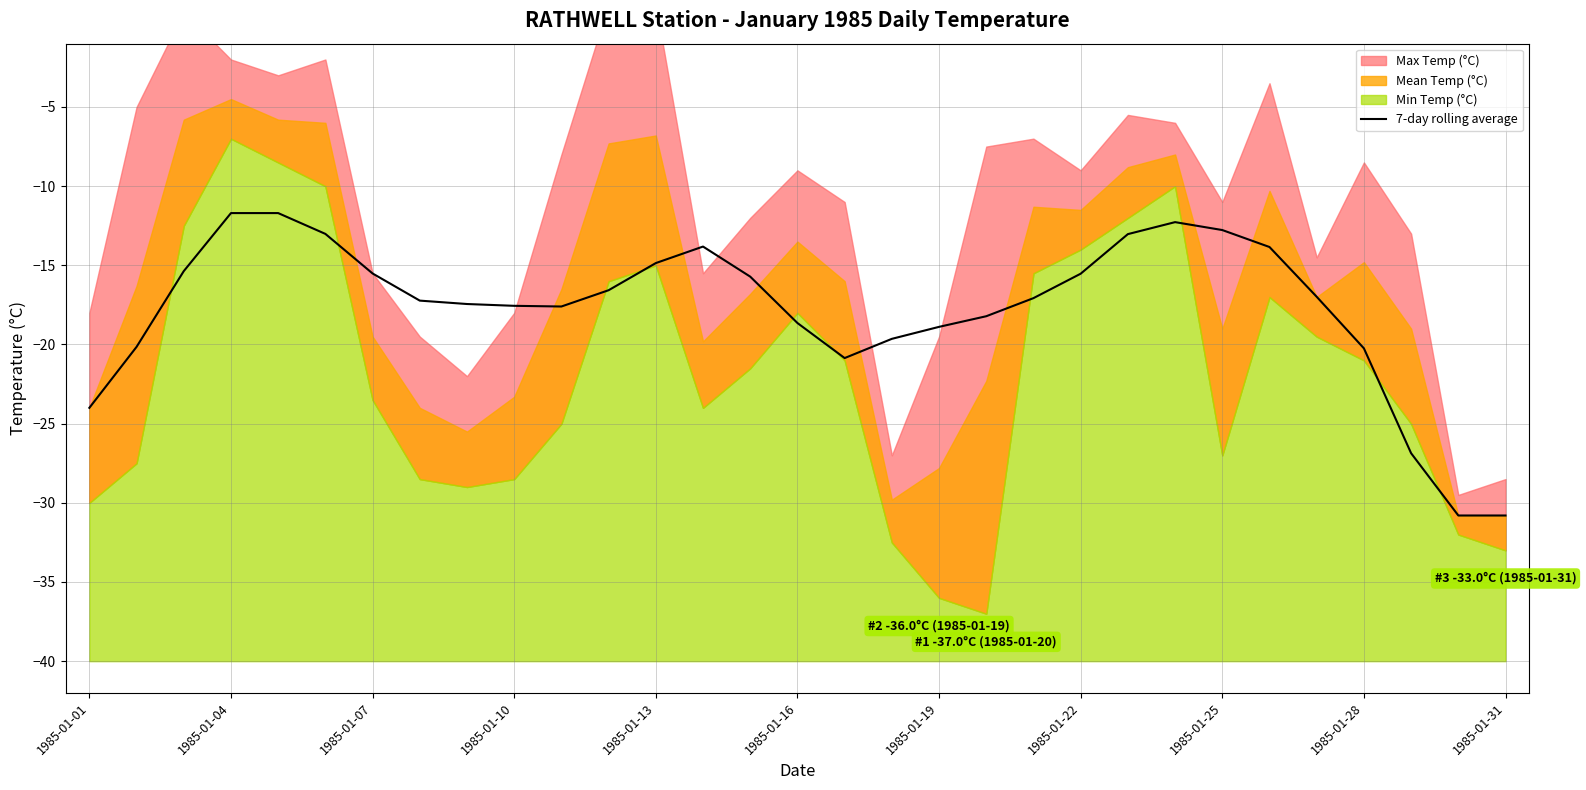

What is the difference between the second highest and second lowest values?

19.1